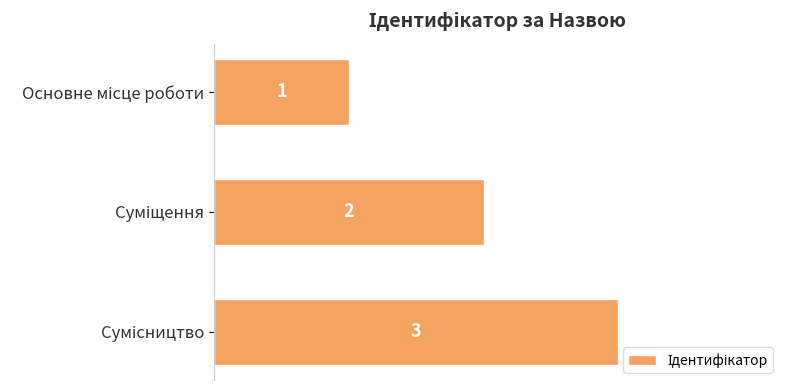

Does the chart contain stacked bars?

No